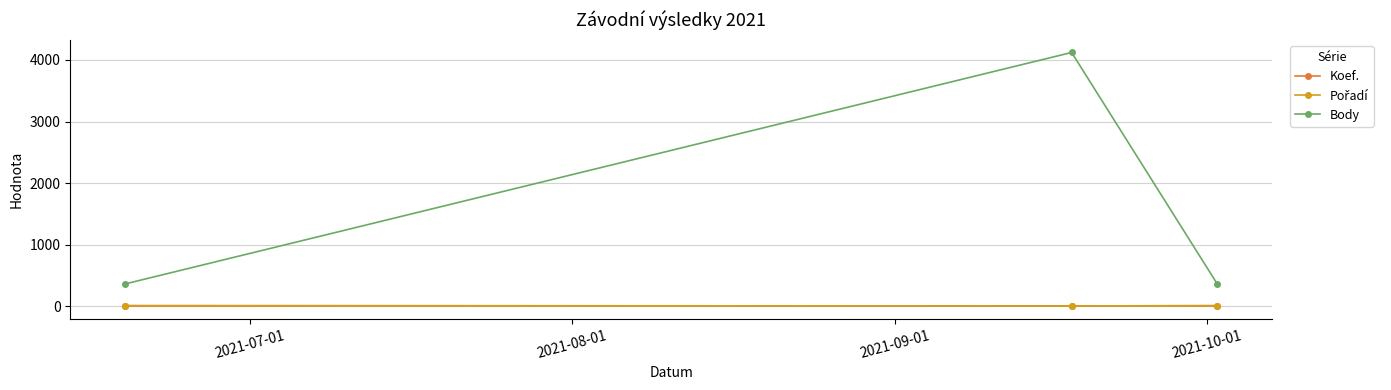

At how many categories does at least one series exceed 2435?

1